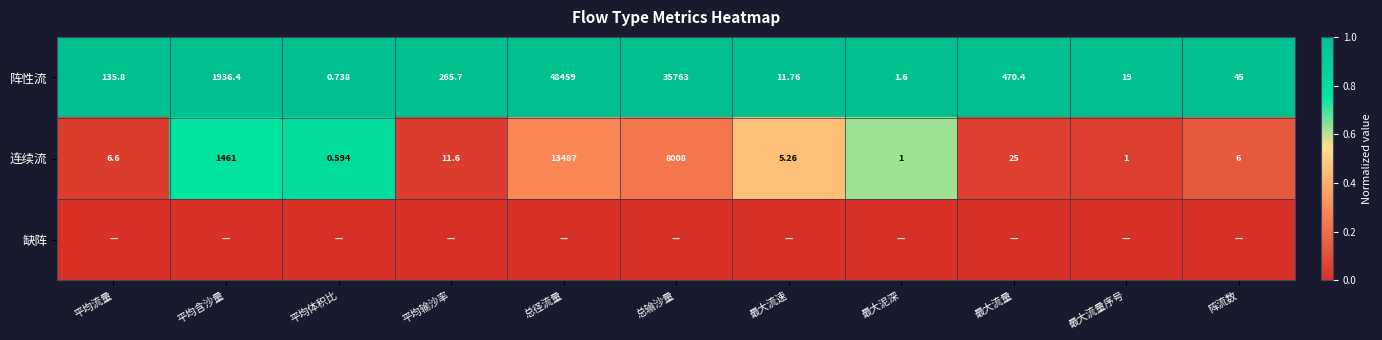

Where is 阵性流 nearest to the value 24229?

总输沙量